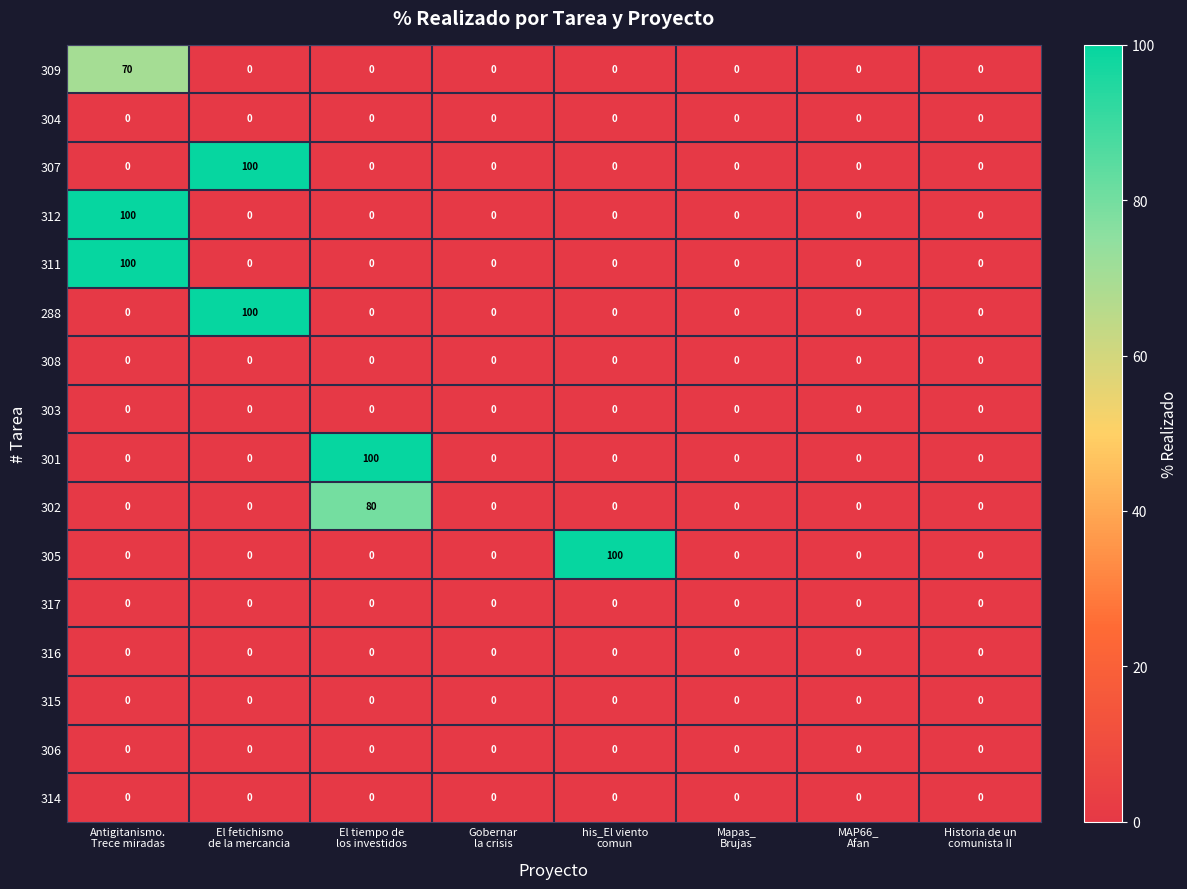

What is the maximum value for 288?

100